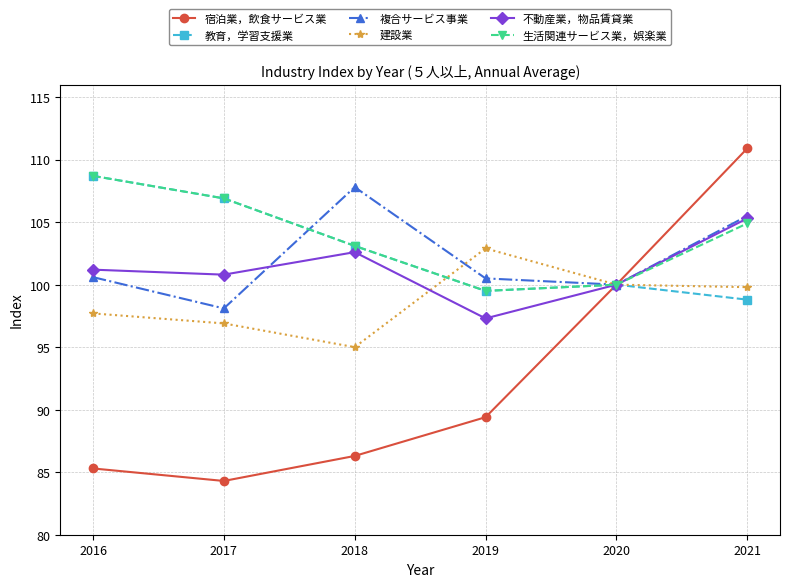

The value of 宿泊業，飲食サービス業 at 2016 is 43.3. True or false?

False